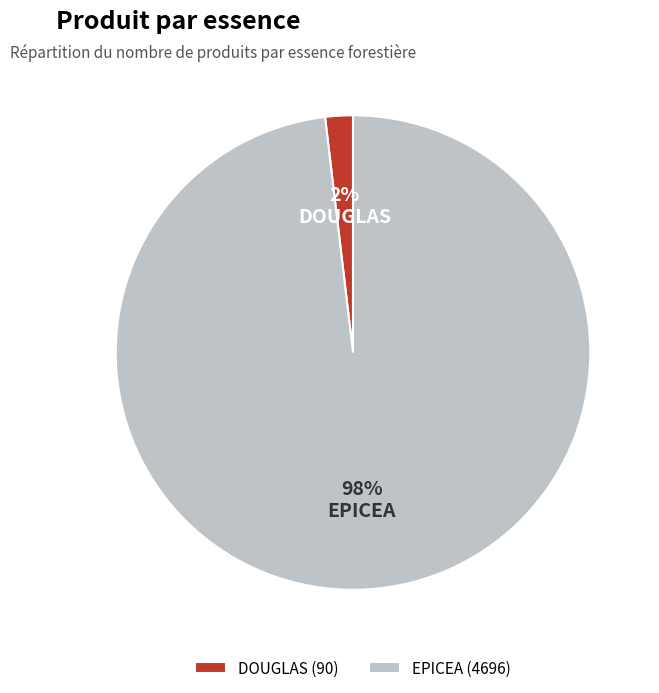

To the nearest percent, what is the average slice percentage?

50%